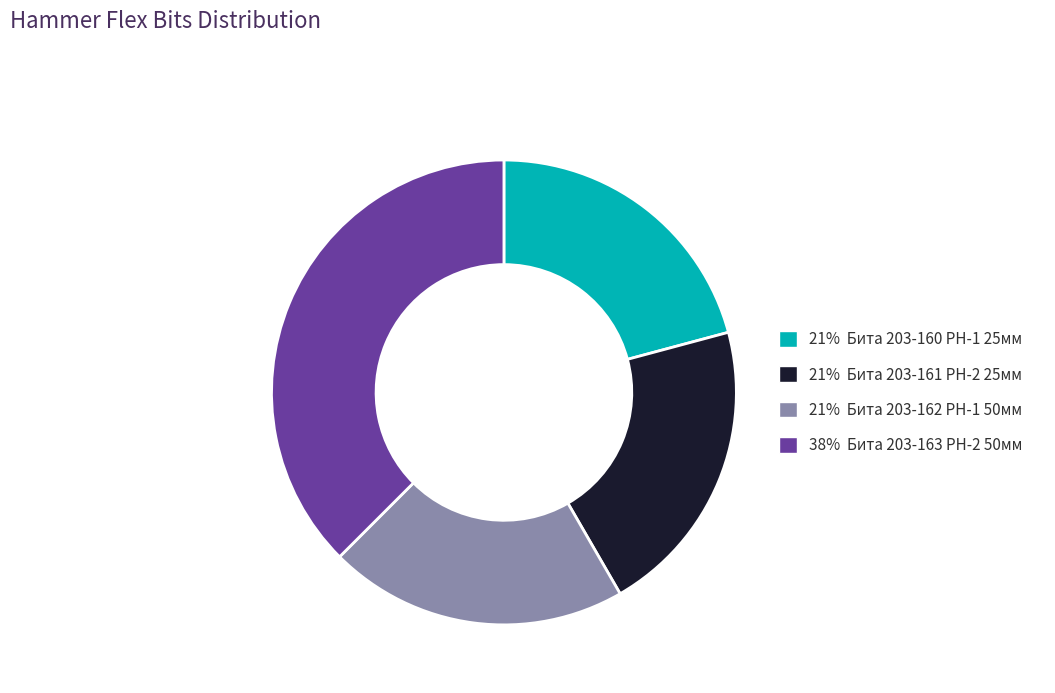

The 38% Бита 203-163 PH-2 50мм slice represents 38% of the pie. True or false?

True